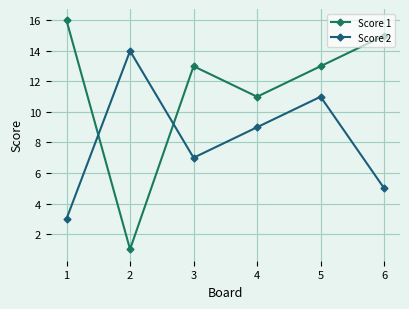

What is the value of the Score 2 point at the 2nd from the left?

14